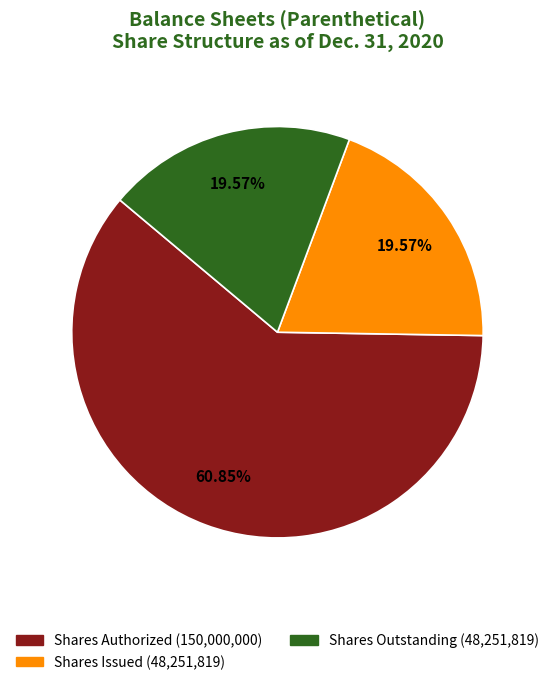

Count the number of slices in the pie.

3